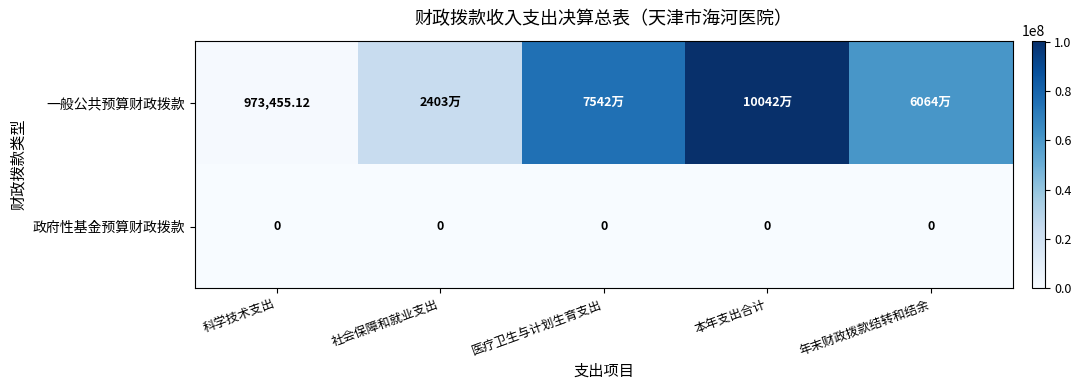

At 科学技术支出, list the series in order from smallest to largest.

政府性基金预算财政拨款, 一般公共预算财政拨款